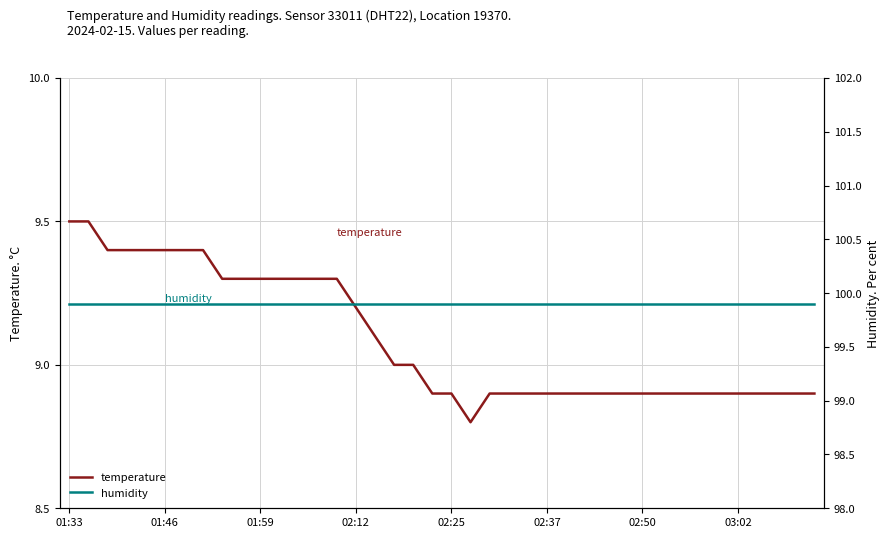

What is the maximum value for temperature?

9.5